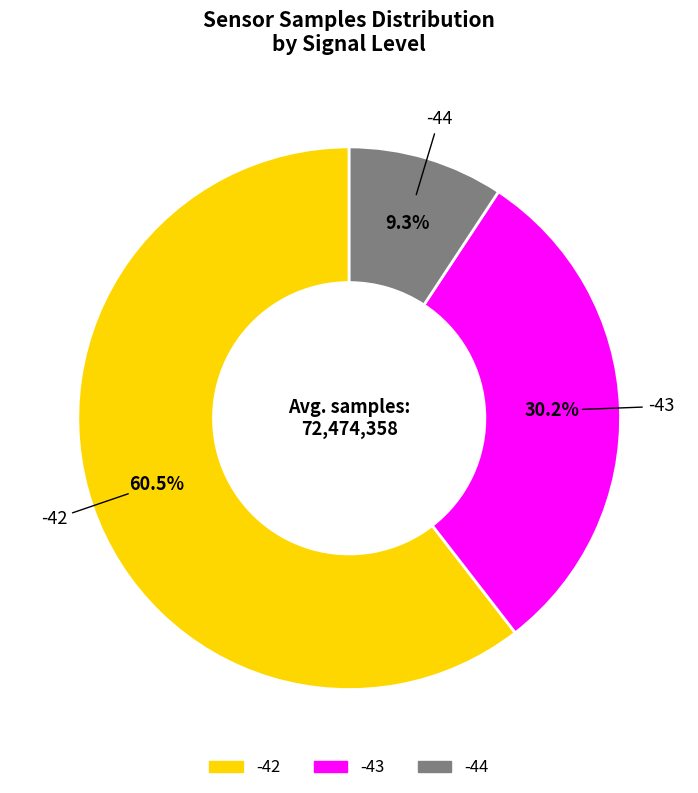

Is there a majority slice in this chart?

Yes